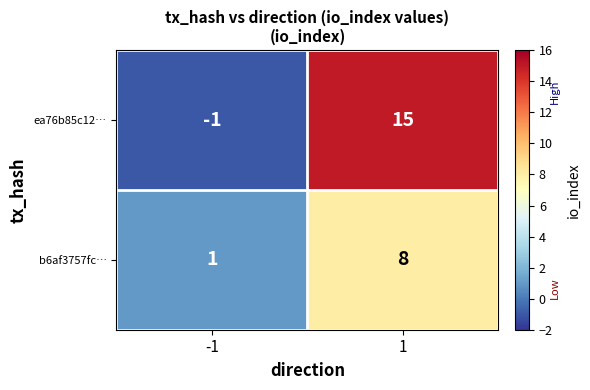

Is the value of b6af3757fc… at -1 greater than the value of ea76b85c12… at -1?

Yes